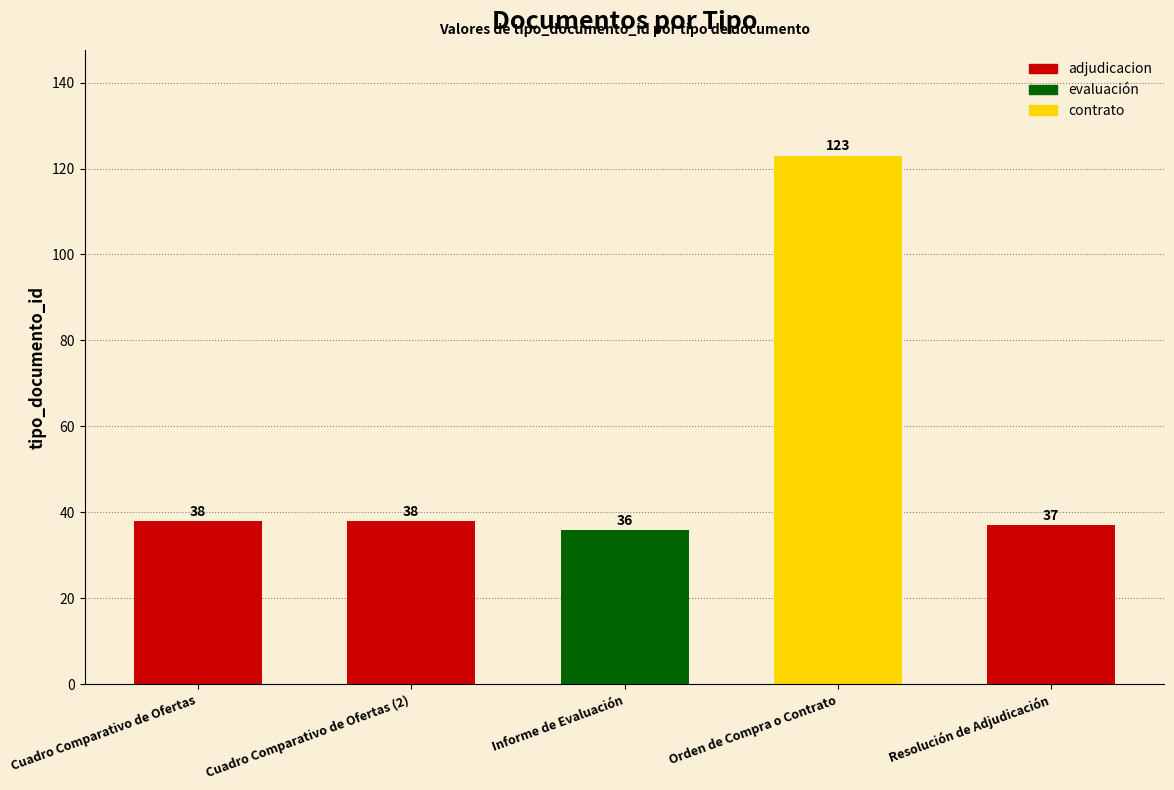

Reading right to left, transcribe all the data shown in this chart.

37	123	36	38	38